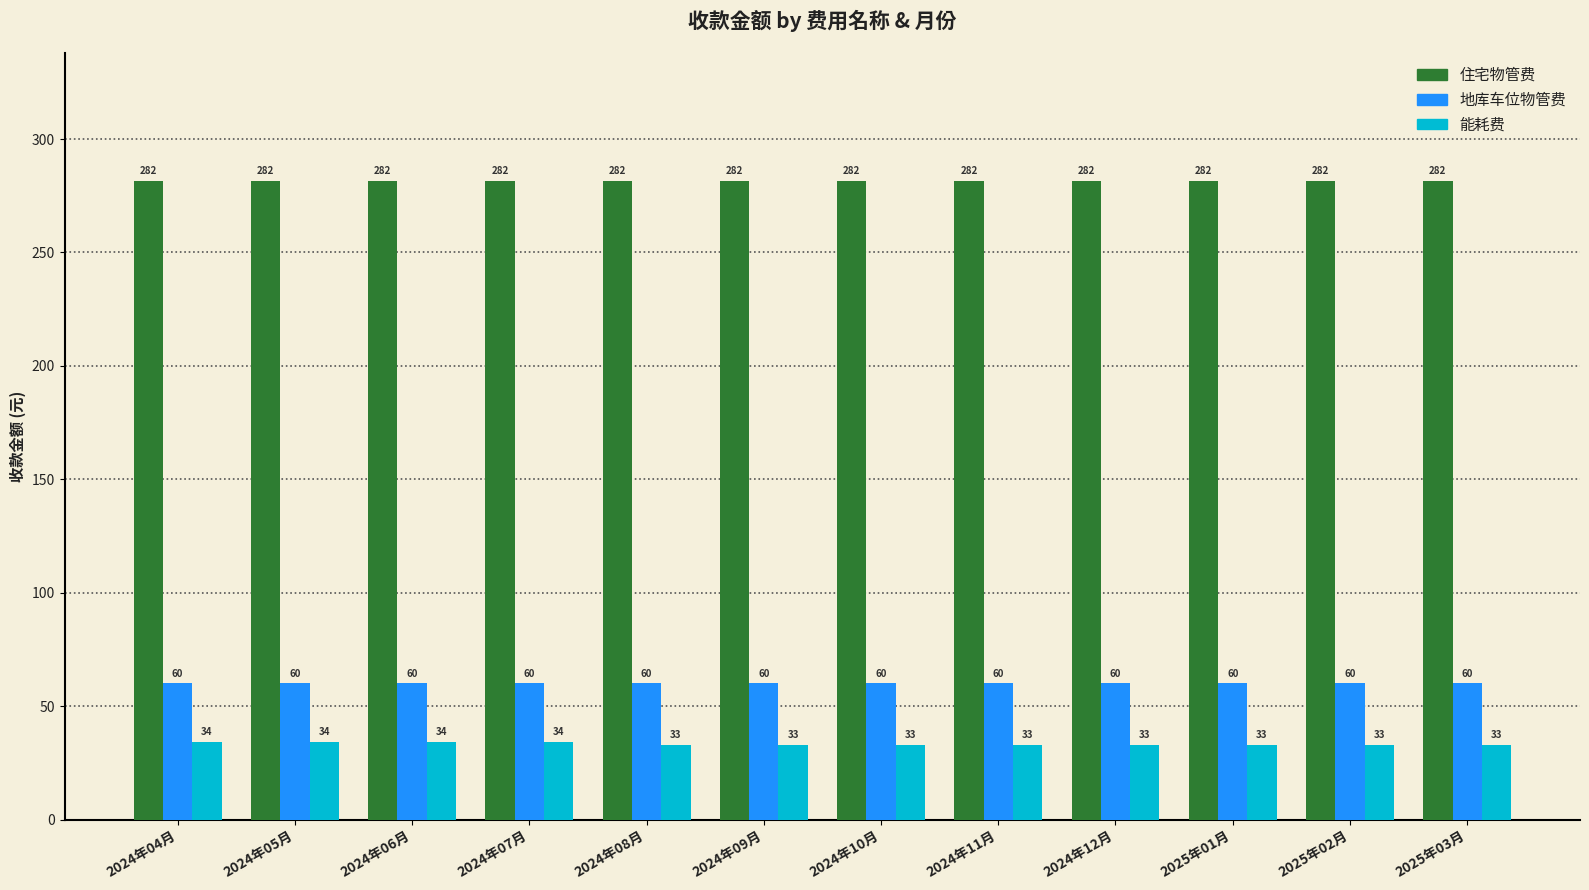

What is the lowest value of the 住宅物管费 series?

281.6